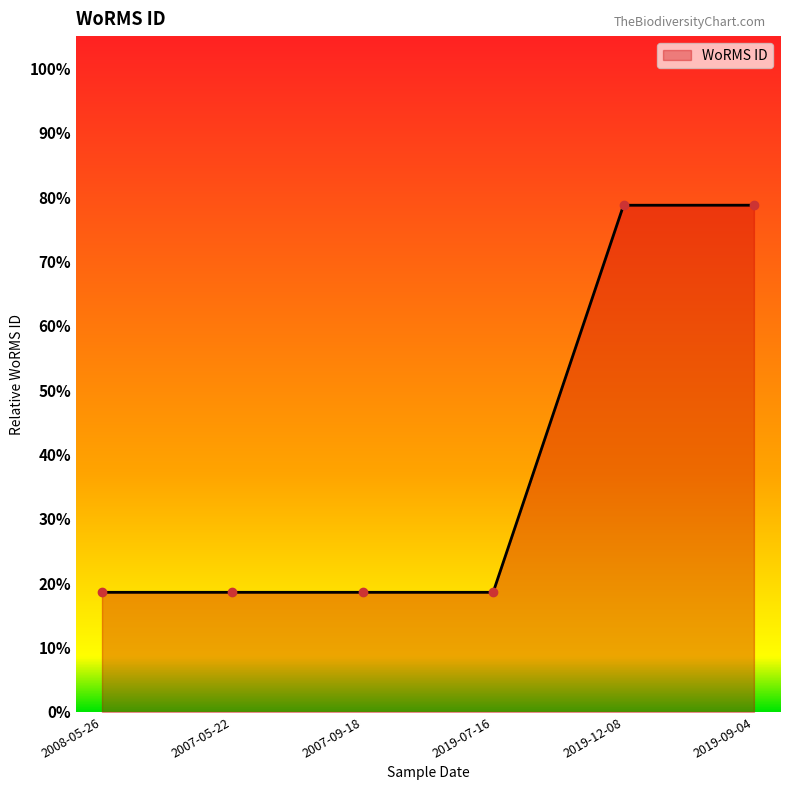

The value at 2019-09-04 is 0.8. True or false?

True